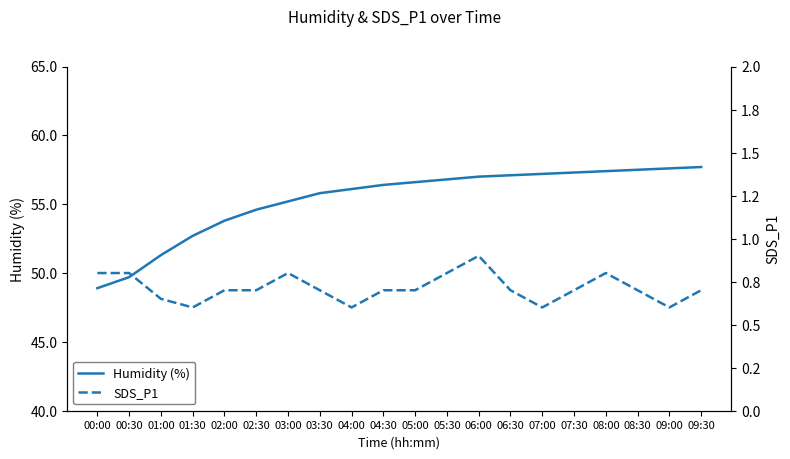

True or false: SDS_P1 and Humidity (%) intersect in this chart.

False